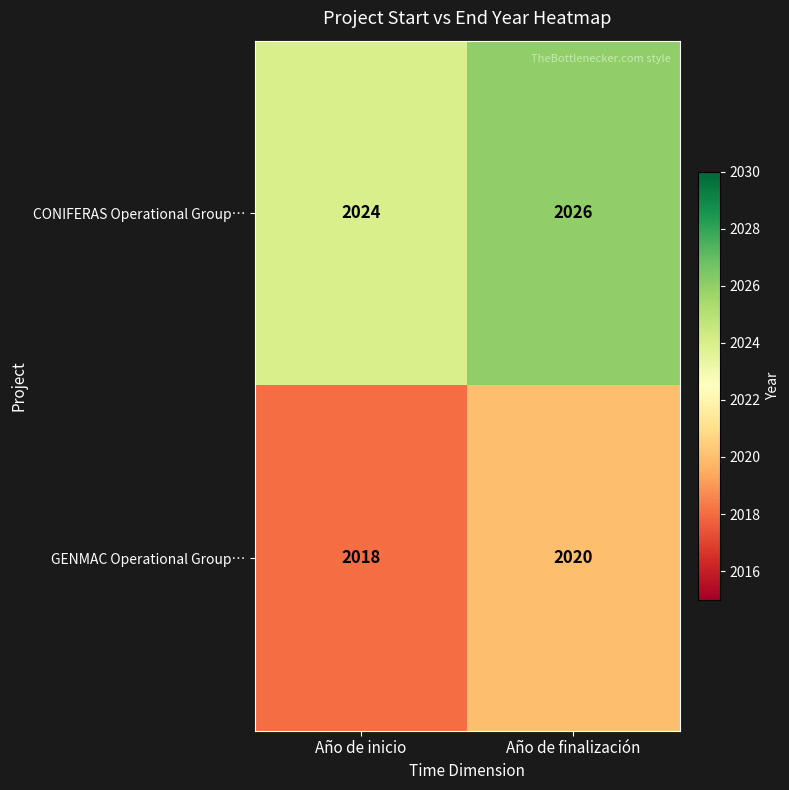

What is the spread (max minus min) of values at Año de finalización?

6